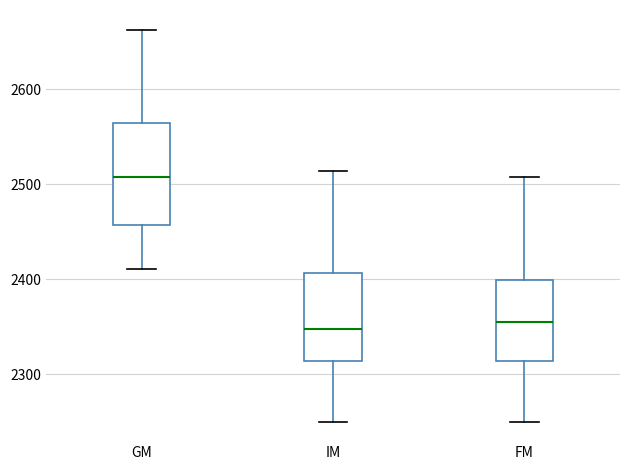

Where does the lower whisker of the box for IM end on the y-axis? The values are not printed on the chart, so give them approximately, as read against the axis.

2250